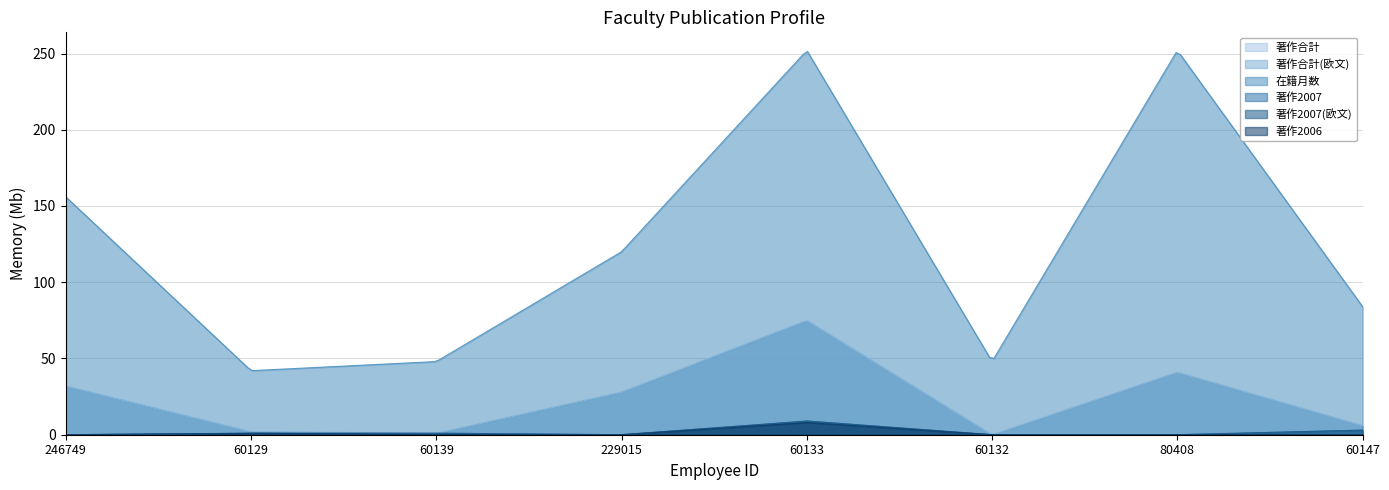

The value of 著作2007 at 60129 is 1. True or false?

True